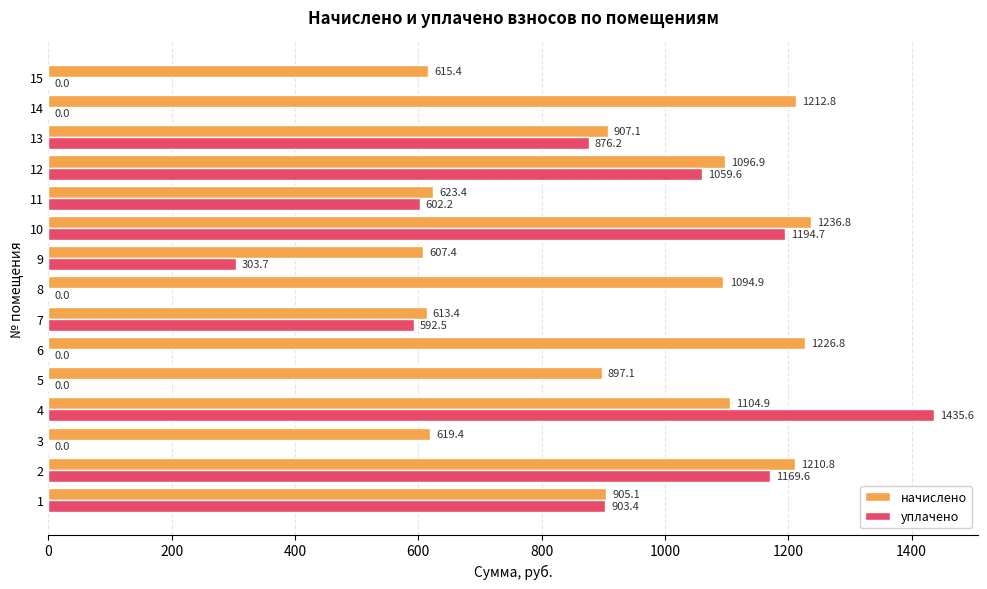

The value of уплачено at 15 is 0.0. True or false?

True